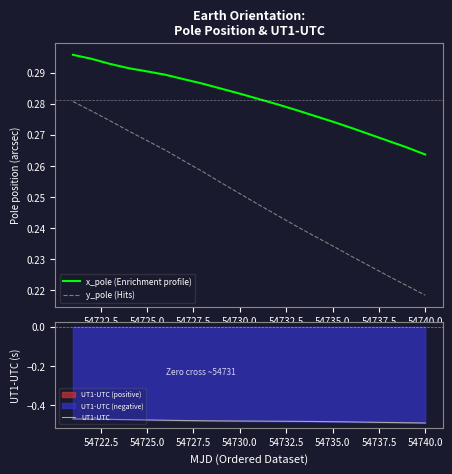

True or false: x_pole (Enrichment profile) and y_pole (Hits) cross at least once.

False